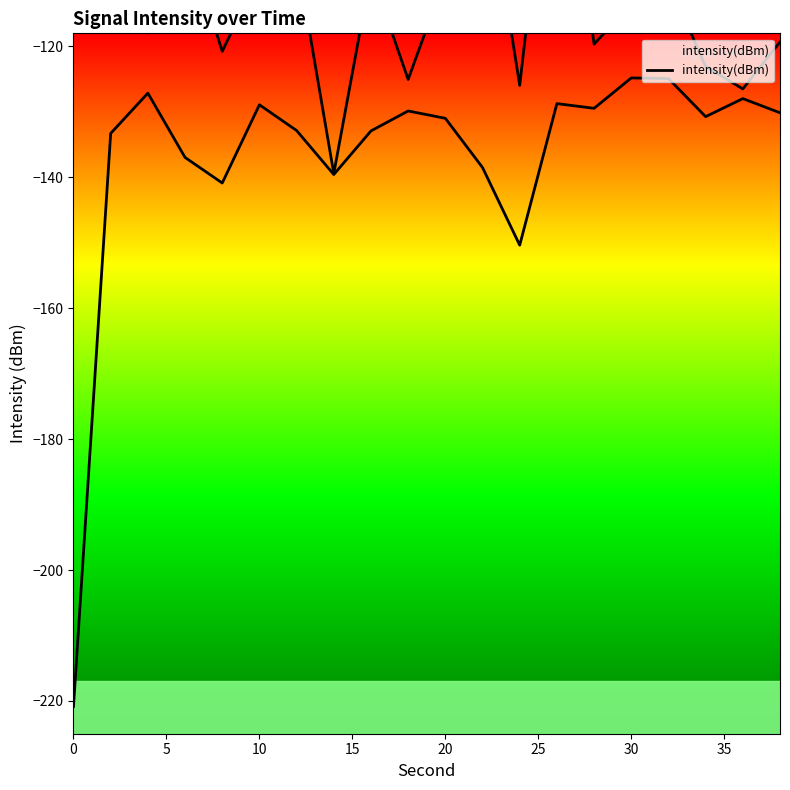

What is the difference between the second highest and second lowest values?

25.5